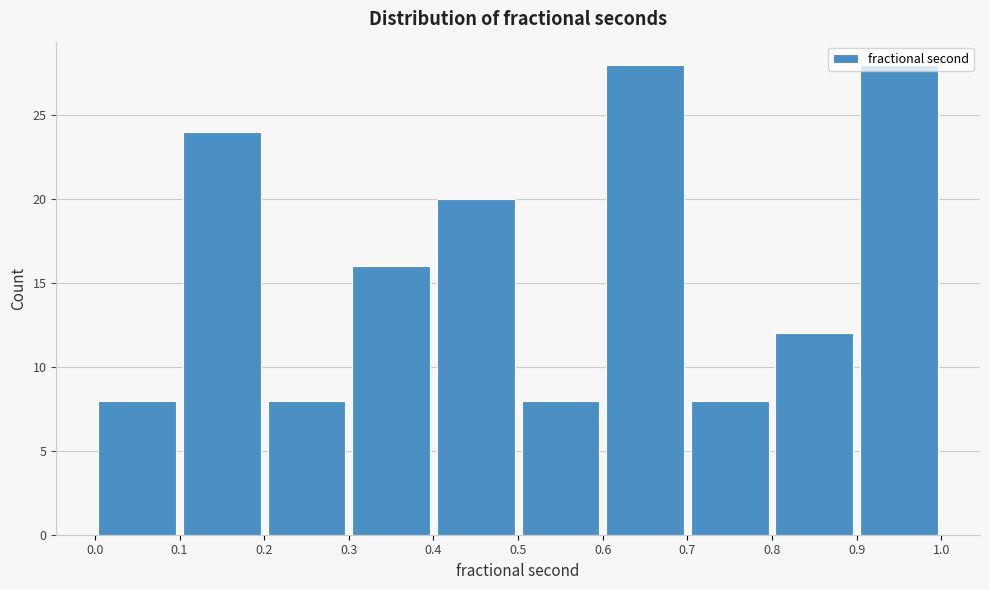

Reading left to right, list every bar in this chart as the range it spans on the x-axis followed by its height. The values are not printed on the chart, so give them approximately, as read against the axis.

0.0 to 0.1: 8
0.1 to 0.2: 24
0.2 to 0.3: 8
0.3 to 0.4: 16
0.4 to 0.5: 20
0.5 to 0.6: 8
0.6 to 0.7: 28
0.7 to 0.8: 8
0.8 to 0.9: 12
0.9 to 1.0: 28